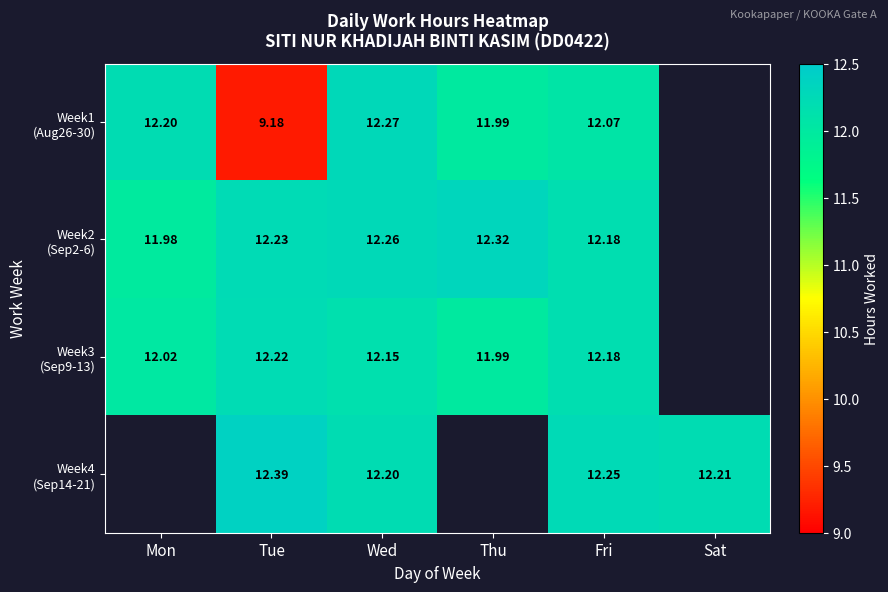

Which series has the widest spread of values?

Week1 (Aug26-30)